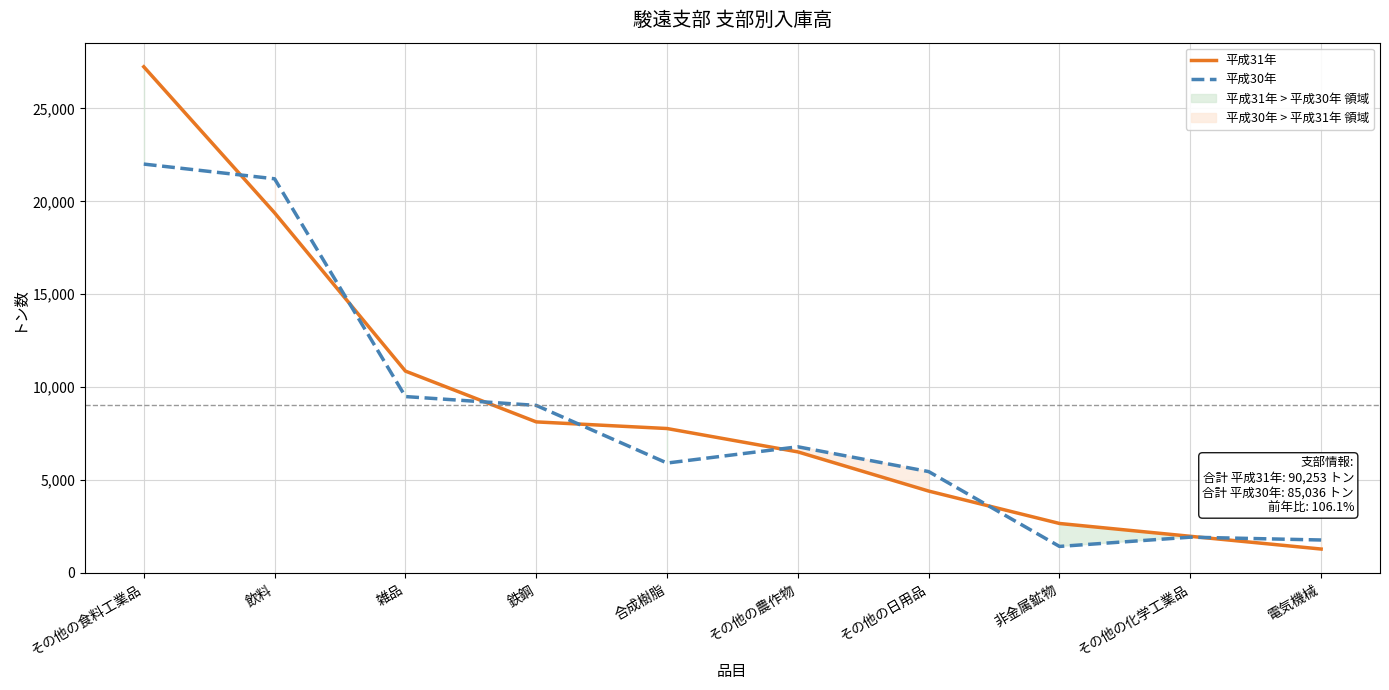

What is the difference between the 平成31年 values at 合成樹脂 and 飲料?

11607